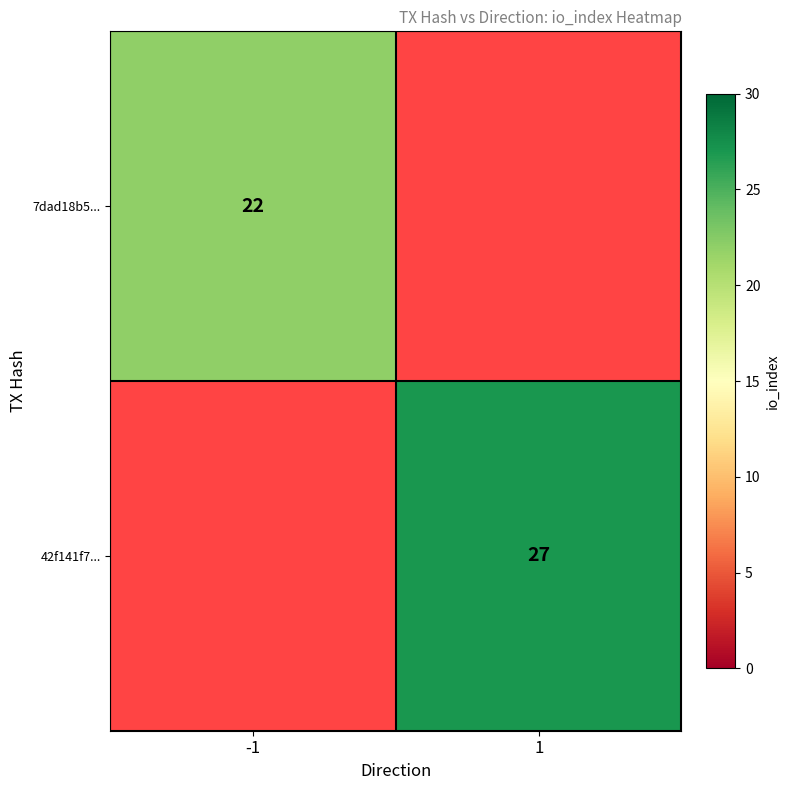

Is it true that 7dad18b5... equals 29.1 at -1?

False